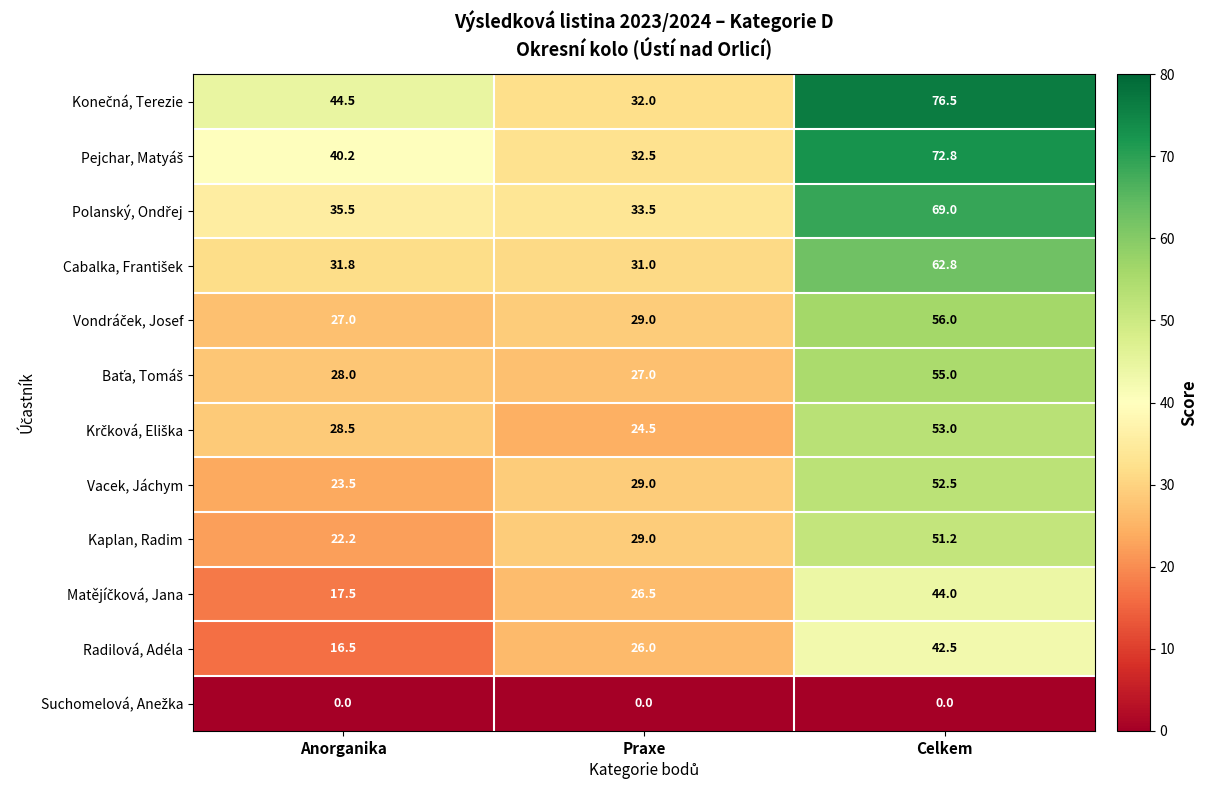

Read the Kaplan, Radim value at Celkem.

51.2